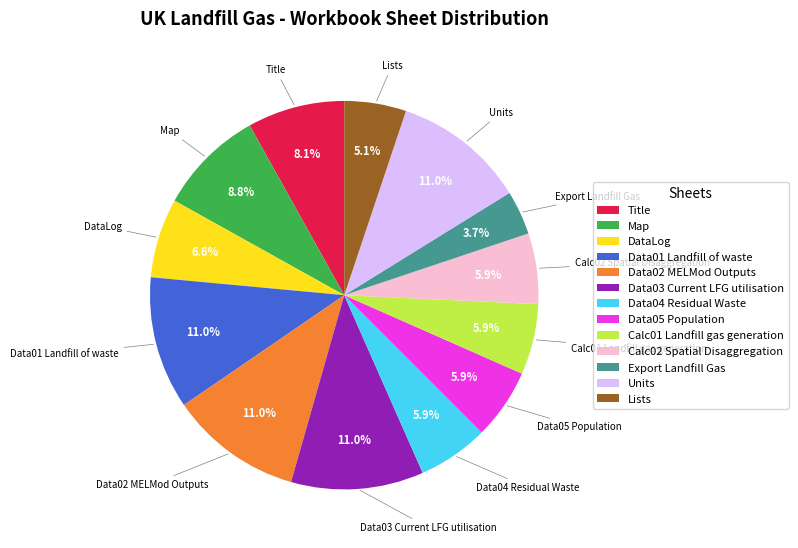

How much of the chart is everything except Data03 Current LFG utilisation?

89.0%